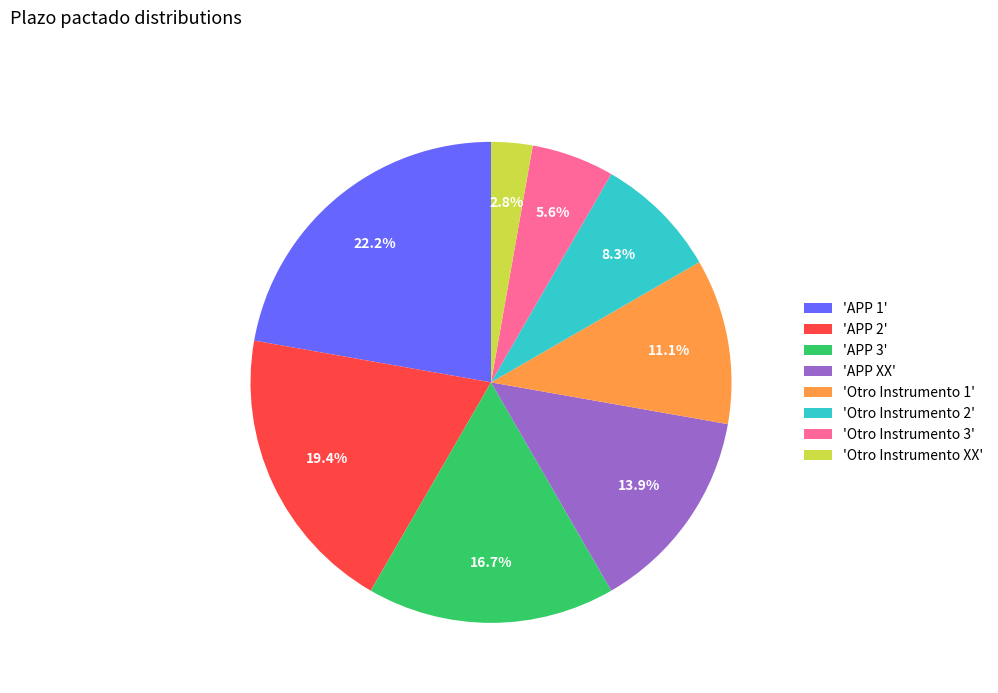

Which has a higher value, 'Otro Instrumento 3' or 'APP XX'?

'APP XX'